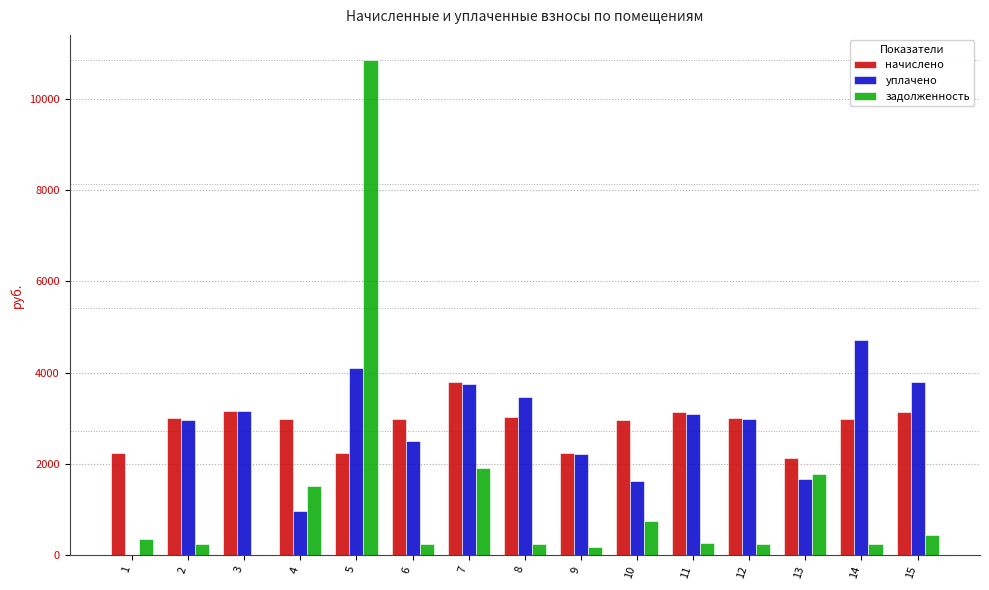

What is the greatest value displayed?

10856.4